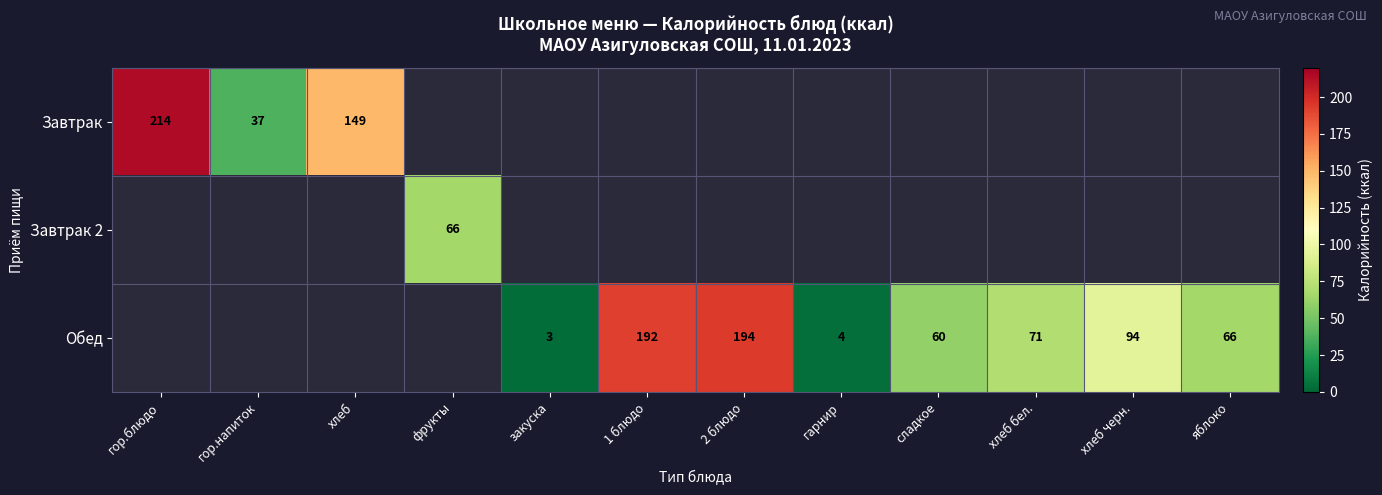

What is the difference between the Обед values at яблоко and хлеб бел.?

5